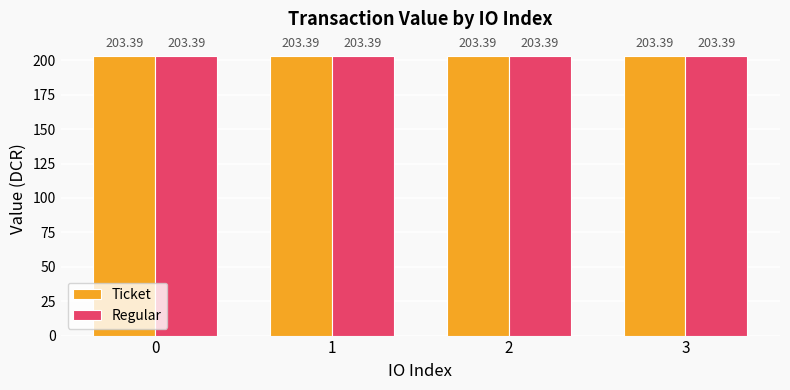

How many bars are there in each group?

2